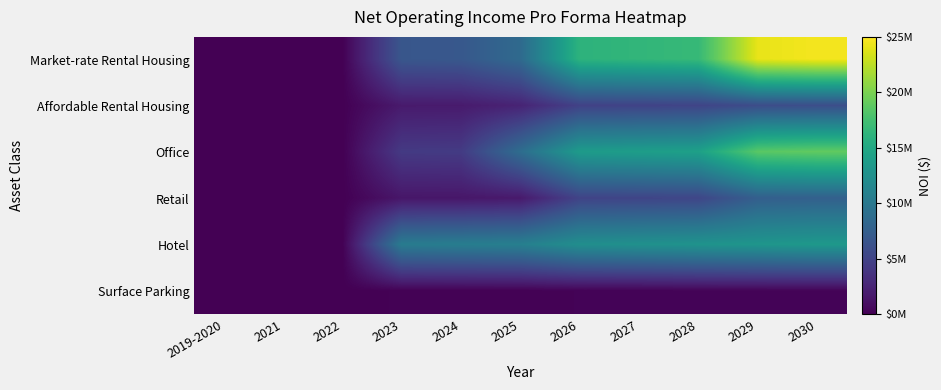

Reading left to right, what are all the values shown in this chart?

Market-rate Rental Housing: 2019-2020=0.0	2021=0.0	2022=0.0	2023=6717734.6	2024=6852089.3	2025=8607113.0	2026=16138647.1	2027=16461420.1	2028=16790648.5	2029=24118345.1	2030=24600712.0
Affordable Rental Housing: 2019-2020=0.0	2021=0.0	2022=0.0	2023=1779154.9	2024=1814738.0	2025=2488366.5	2026=4893453.4	2027=4991322.5	2028=5091149.0	2029=5830289.0	2030=5946894.7
Office: 2019-2020=0.0	2021=0.0	2022=0.0	2023=4241496.1	2024=4326326.0	2025=8908224.7	2026=13671668.8	2027=13945102.2	2028=14224004.2	2029=18596060.0	2030=18967981.2
Retail: 2019-2020=0.0	2021=0.0	2022=0.0	2023=1498731.8	2024=1528706.4	2025=1725594.1	2026=5044250.0	2027=5145135.0	2028=5248037.7	2029=7524850.0	2030=7675347.0
Hotel: 2019-2020=0.0	2021=0.0	2022=0.0	2023=10384106.8	2024=10591788.9	2025=10803624.7	2026=12354559.6	2027=12601650.8	2028=12853683.8	2029=13110757.5	2030=13372972.6
Surface Parking: 2019-2020=0.0	2021=0.0	2022=0.0	2023=123120.0	2024=123120.0	2025=123120.0	2026=202500.0	2027=202500.0	2028=275400.0	2029=275400.0	2030=275400.0